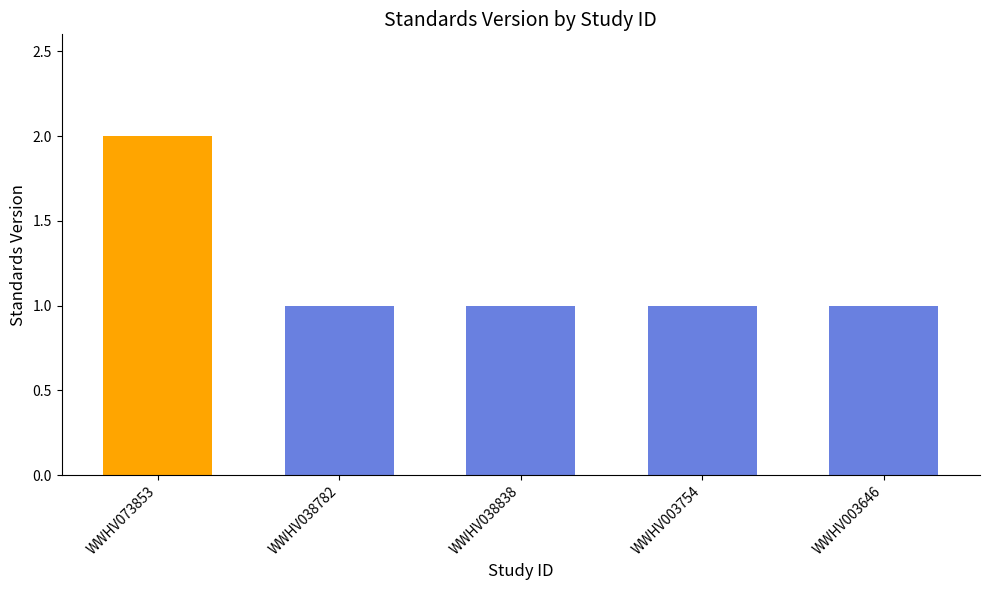

The value at WWHV003754 is 1. True or false?

True